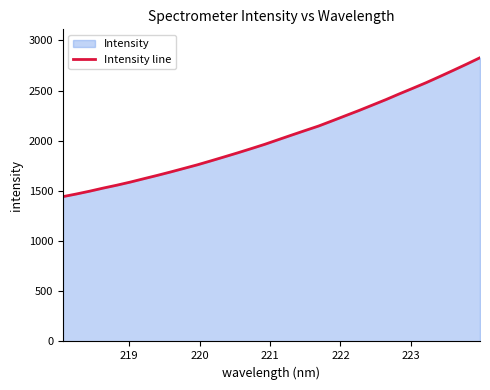

How many data points are above 2010?

16